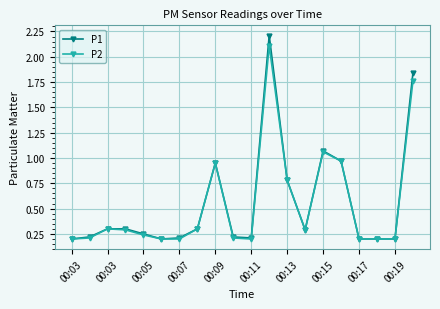

What is the highest value of the P2 series?

2.1